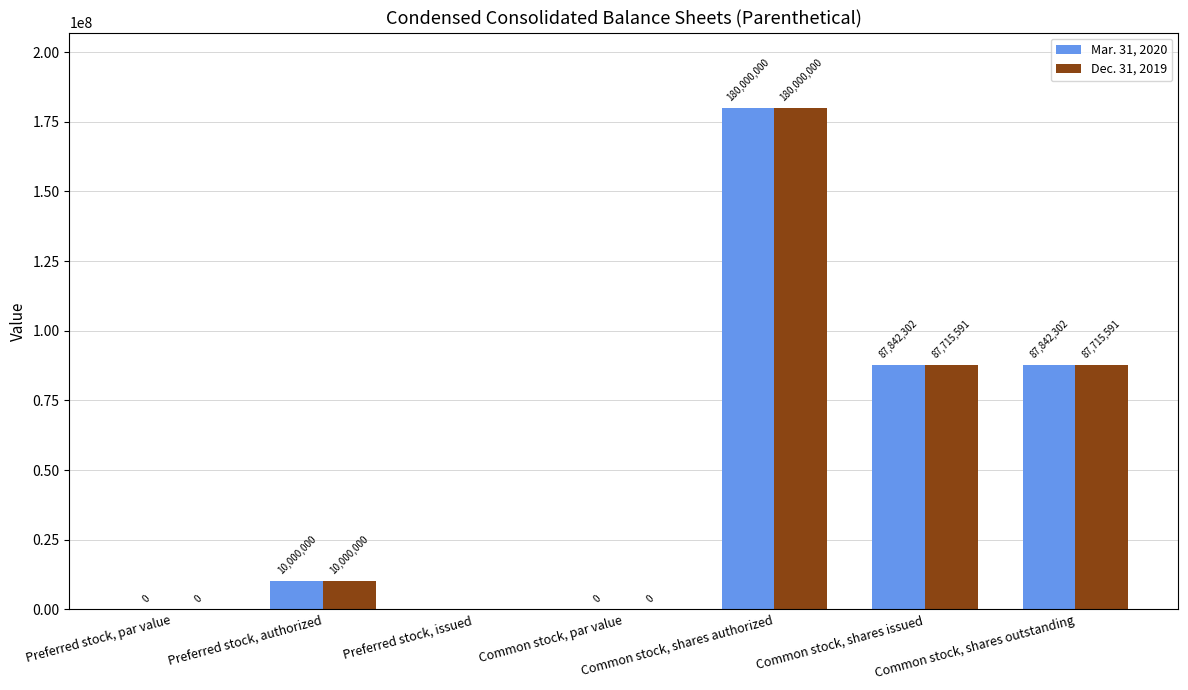

What is the greatest value displayed?

180000000.0